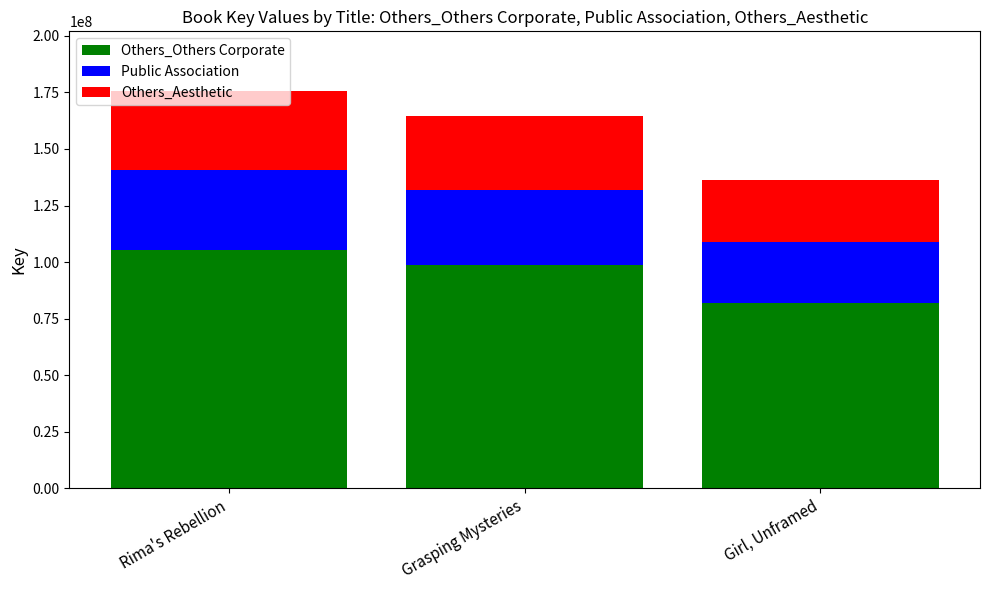

What is the maximum value for Others_Others Corporate?

105399019